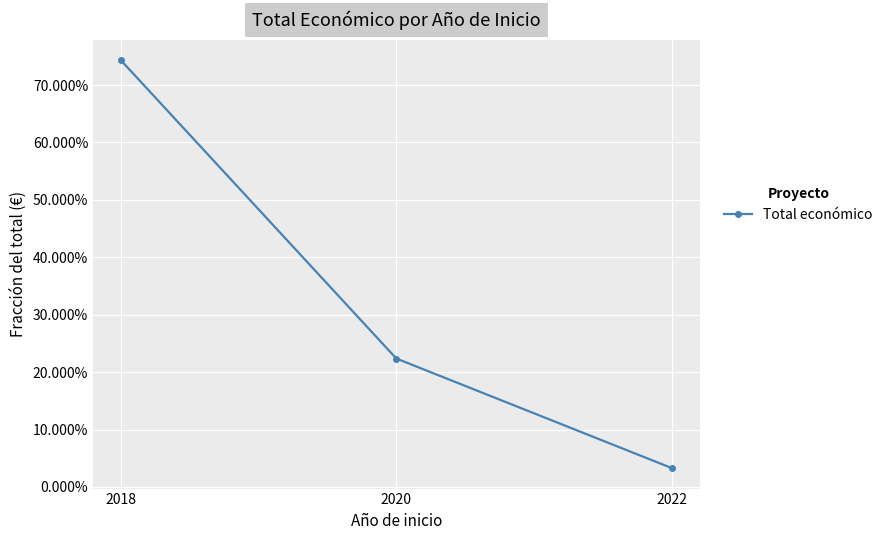

At which category does the chart reach its minimum across all series?

2022